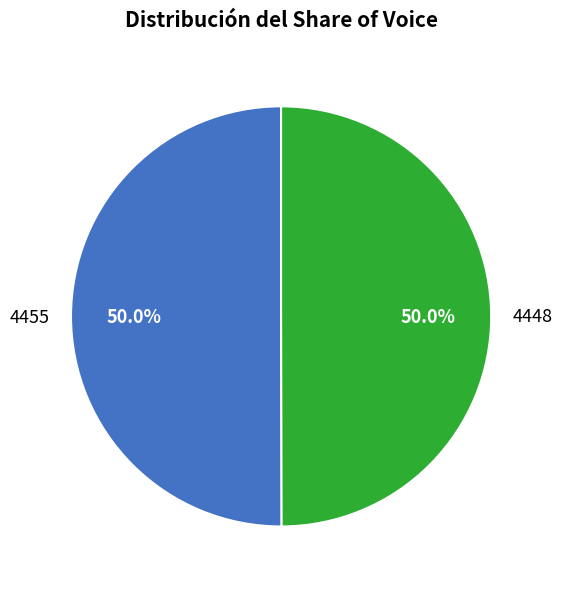

Do 4448 and 4455 together represent more than half of the pie?

Yes